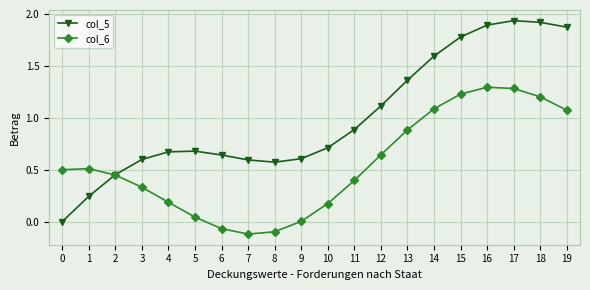

How many lines are shown in the chart?

2